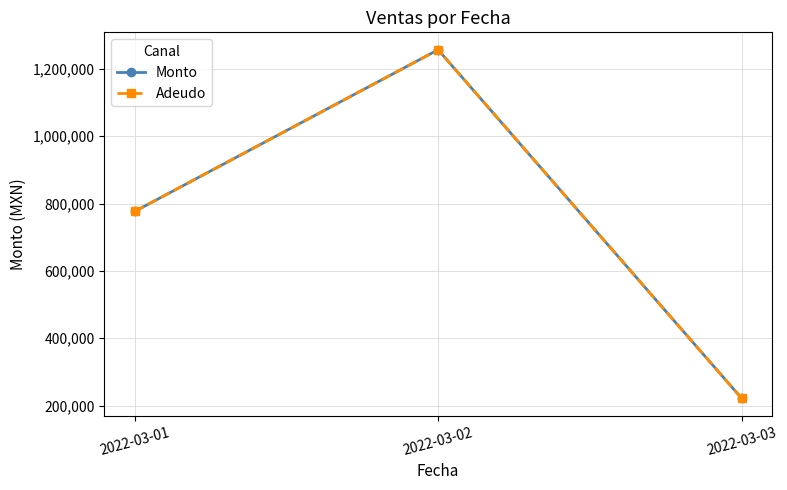

Does the chart have visible grid lines?

Yes